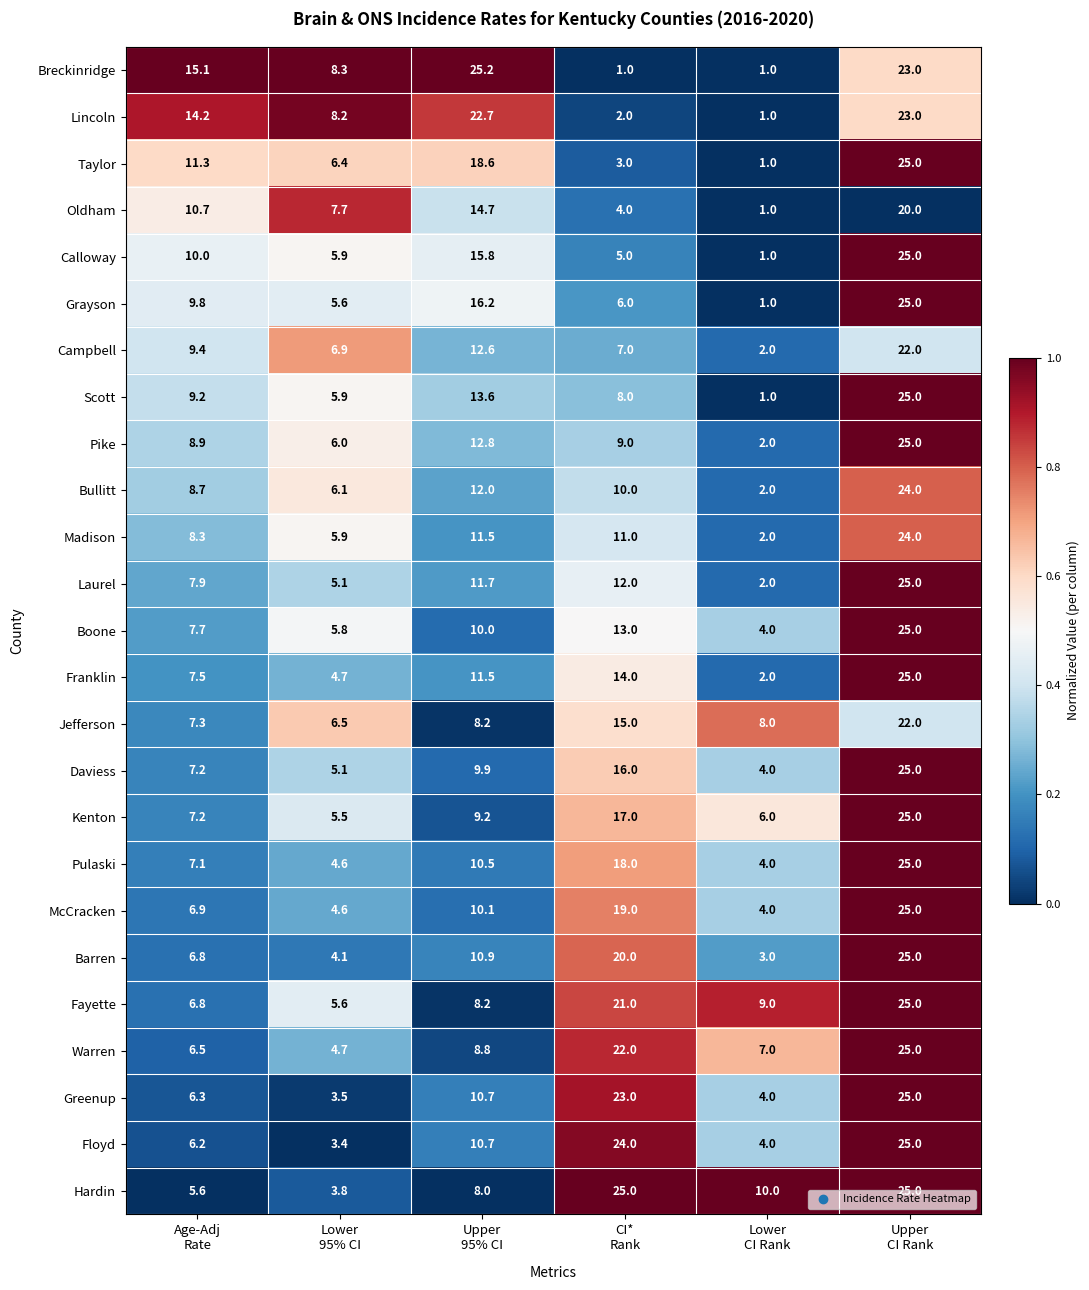

What is the difference between the highest and lowest values at CI*
Rank?

24.0